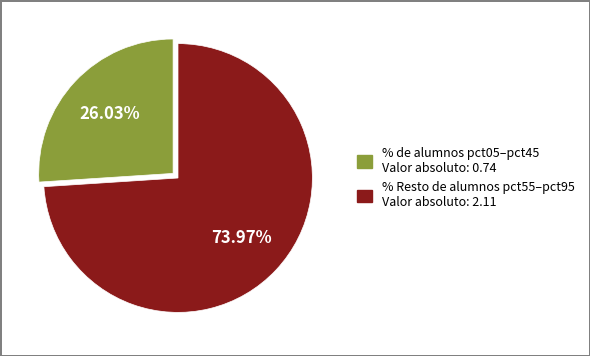

How many segments does this pie chart have?

2